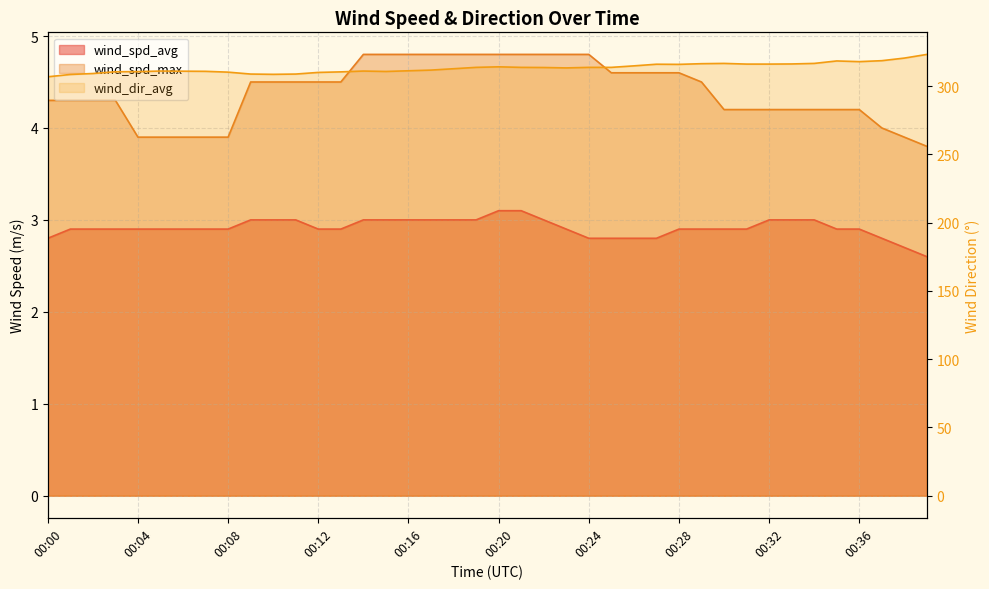

Is it true that the value at 00:32 is 423.4?

False